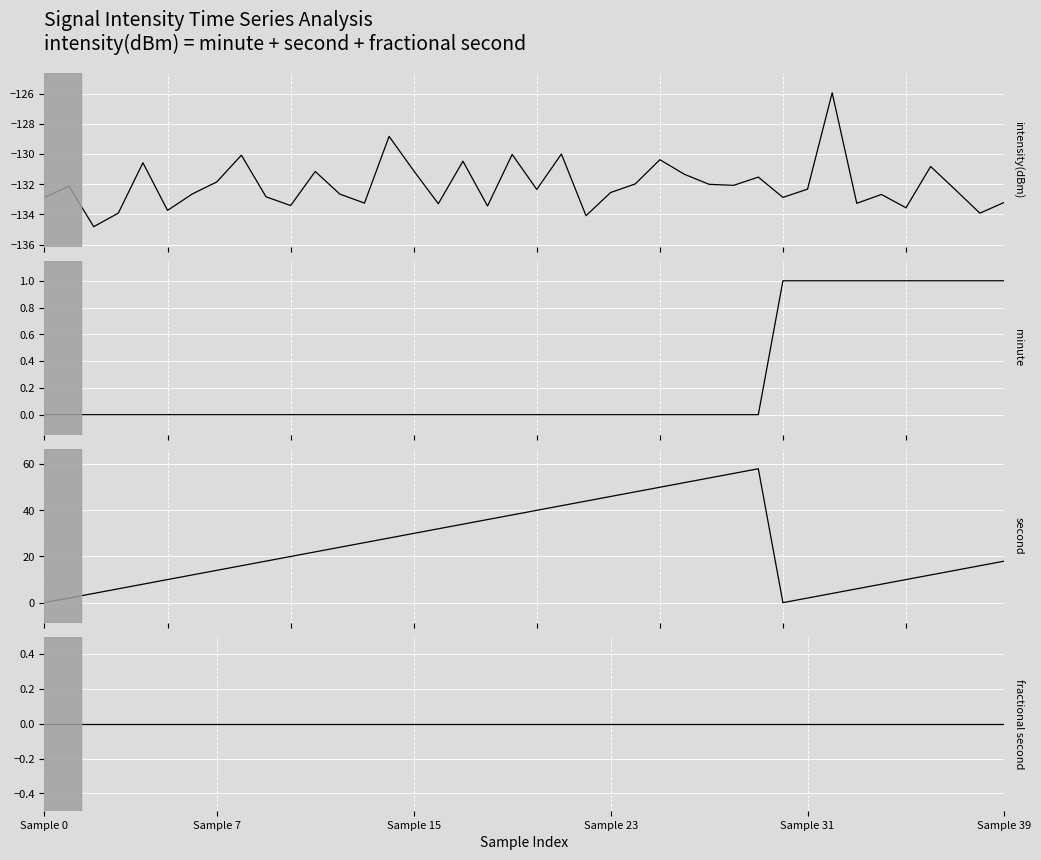

What is the difference between the highest and lowest values at 24?

180.0